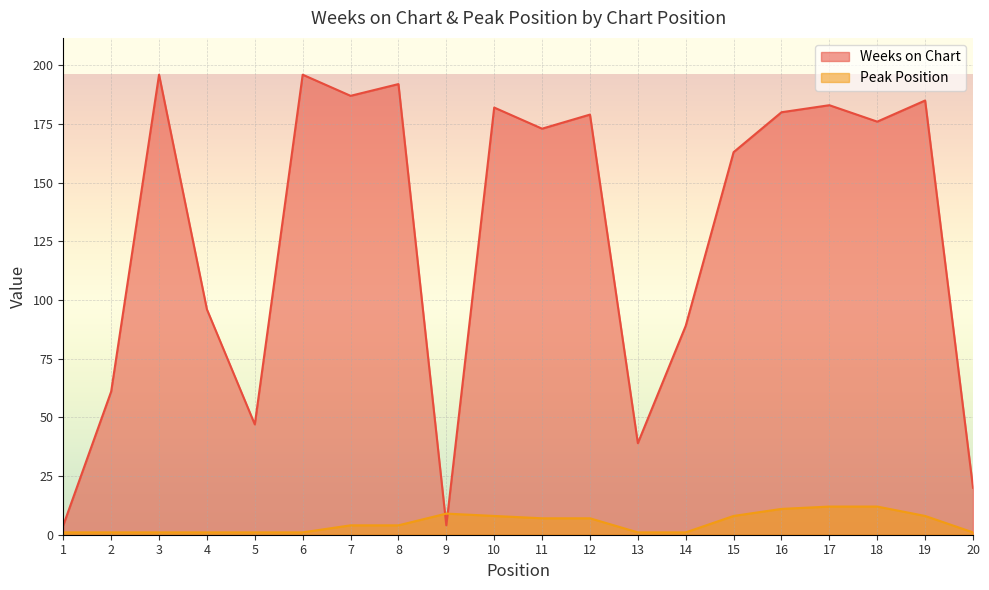

Which series has the largest range (max minus min)?

Weeks on Chart